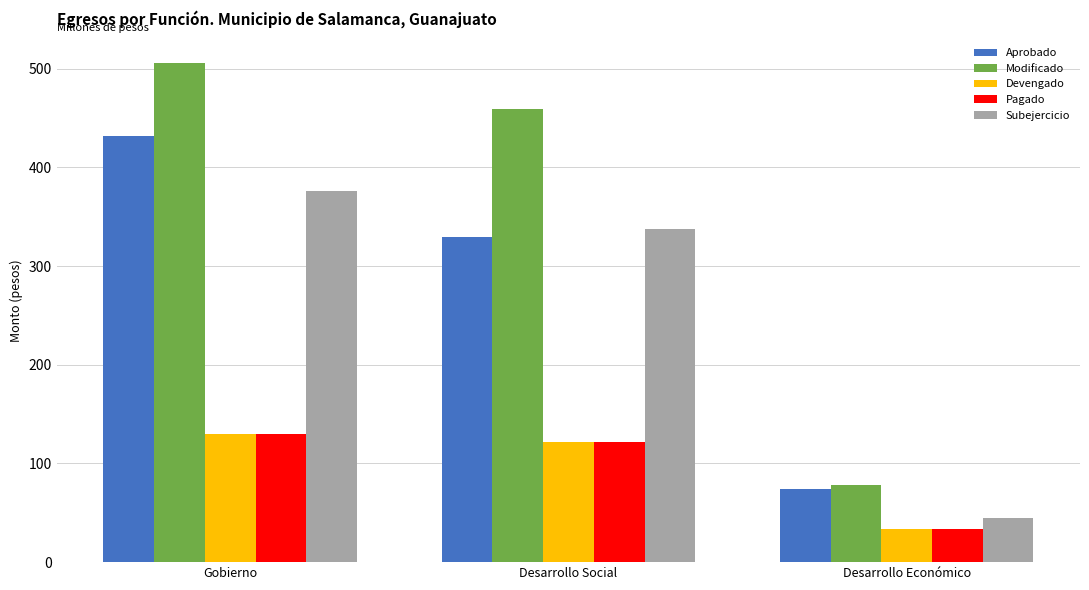

What is the highest value of the Modificado series?

505.6